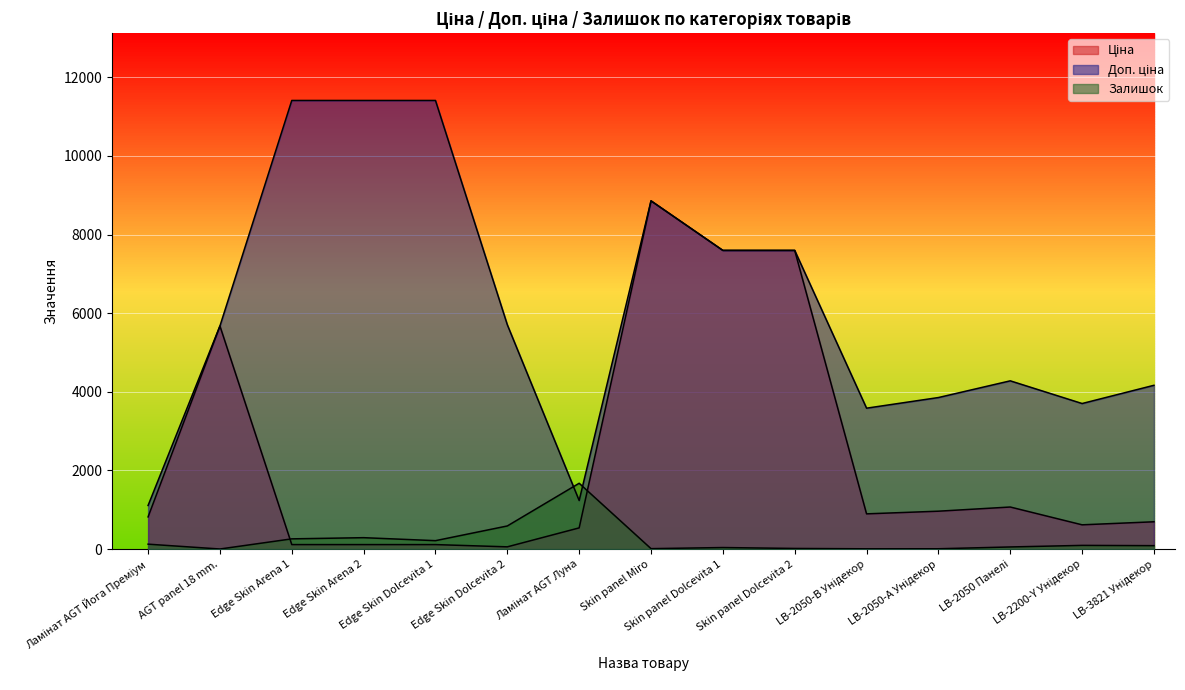

Reading left to right, extract all data points from this chart.

Ціна: 818.5	5673.8	114.1	114.1	114.1	57.0	539.0	8856.7	7596.5	7596.5	895.9	963.5	1069.8	617.0	694.3
Доп. ціна: 1109.2	5673.8	11410.0	11410.0	11410.0	5705.0	1235.4	8856.7	7596.5	7596.5	3583.6	3854.0	4279.1	3701.9	4165.6
Залишок: 125.0	2.0	260.0	290.0	214.0	588.0	1674.0	11.0	39.0	16.0	7.0	8.0	54.0	94.0	87.0